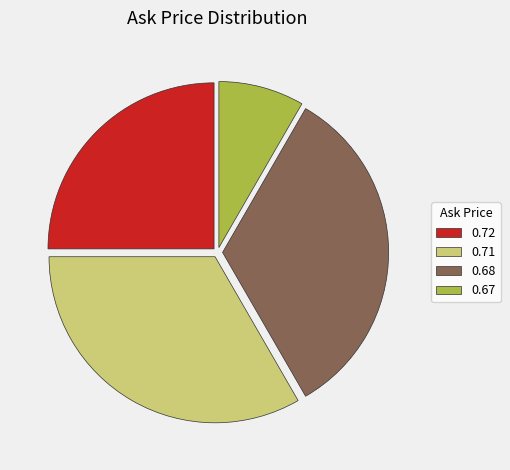

The 0.72 slice represents 11% of the pie. True or false?

False